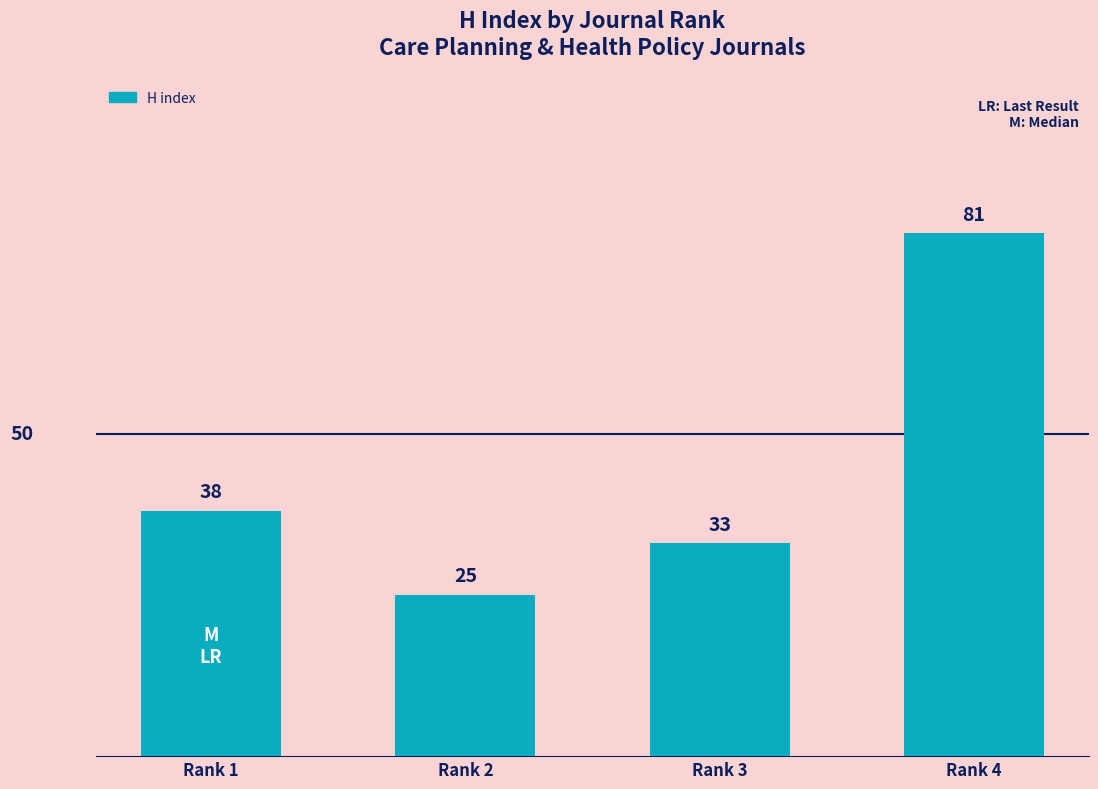

What is the approximate value at Rank 2, to the nearest 5?

25